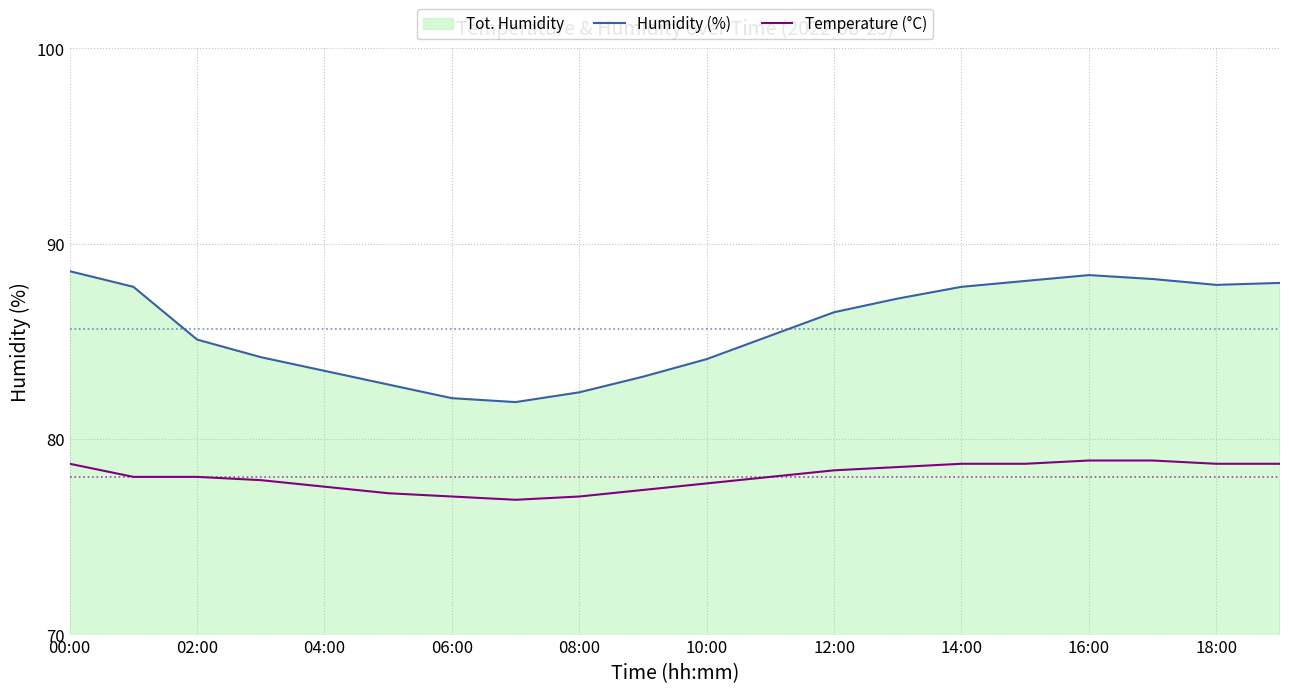

Is it true that Humidity (%) equals 58.0 at 00:00?

False